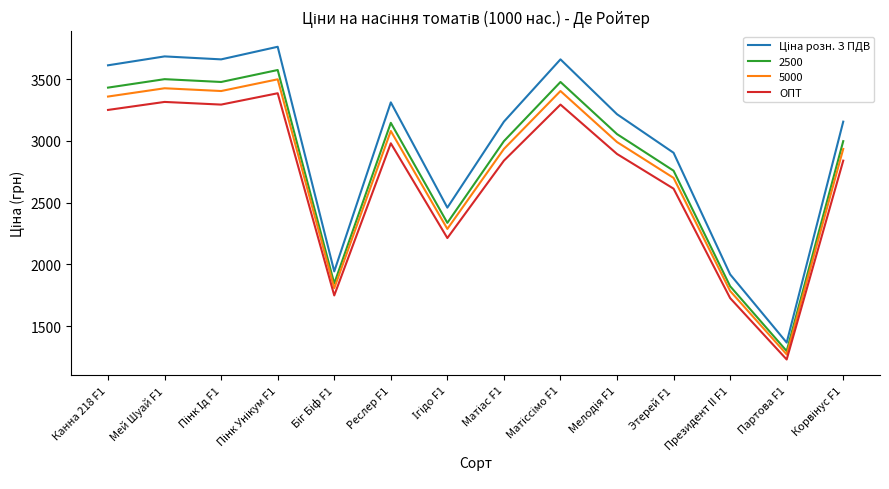

At which category does the chart reach its minimum across all series?

Партова F1